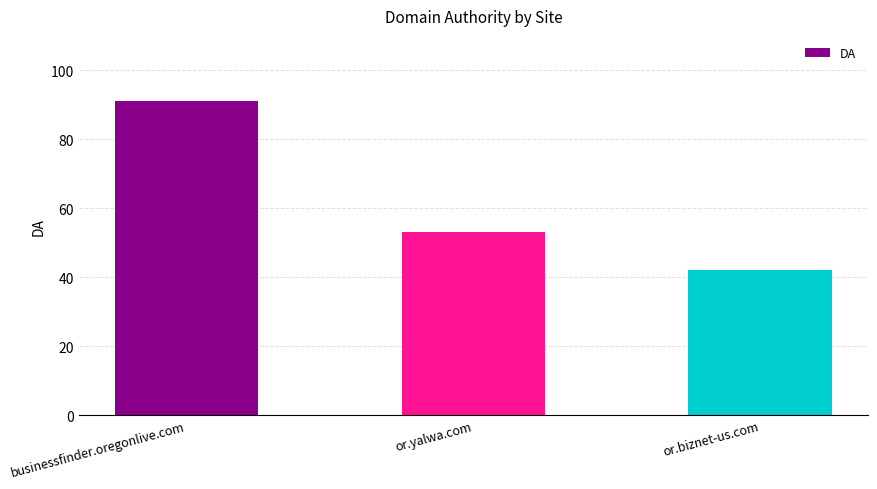

What is the average value?

62